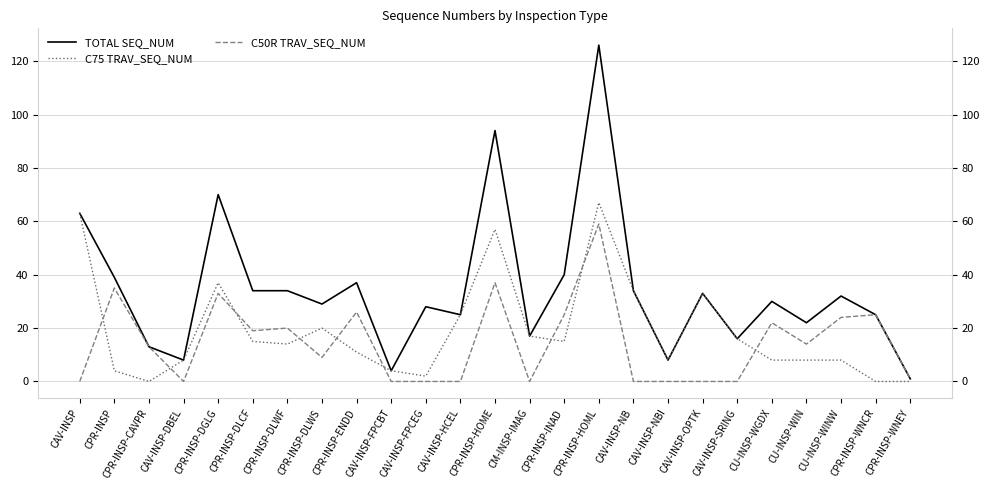

The value of C50R TRAV_SEQ_NUM at CM-INSP-IMAG is -30. True or false?

False